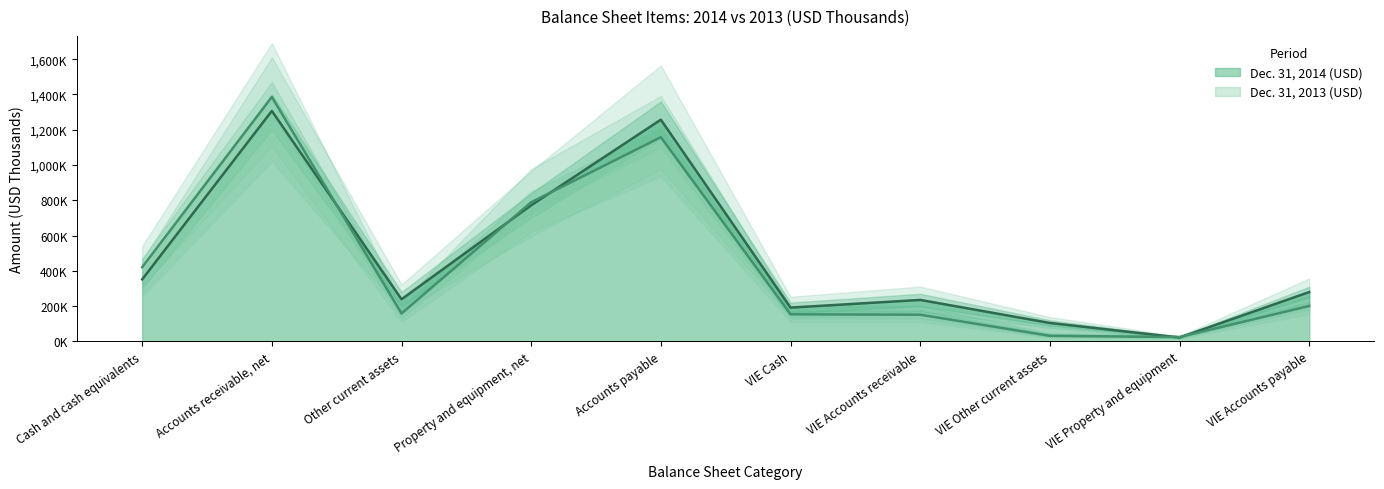

In Dec. 31, 2014 (USD), how many points are higher than both neighbors (excluding endpoints)?

3